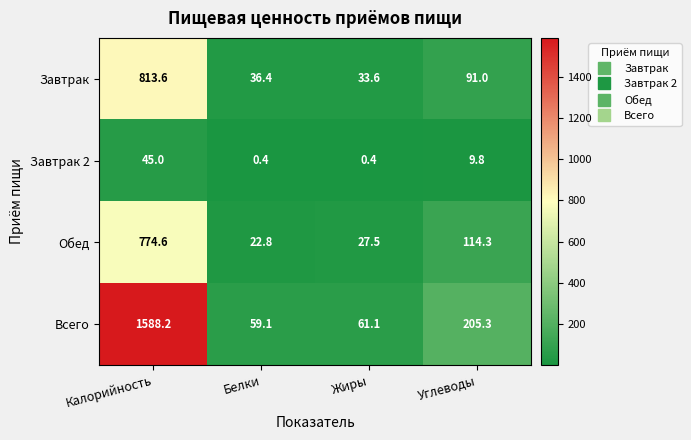

What is the sum of the Всего values at Углеводы and Жиры?

266.4